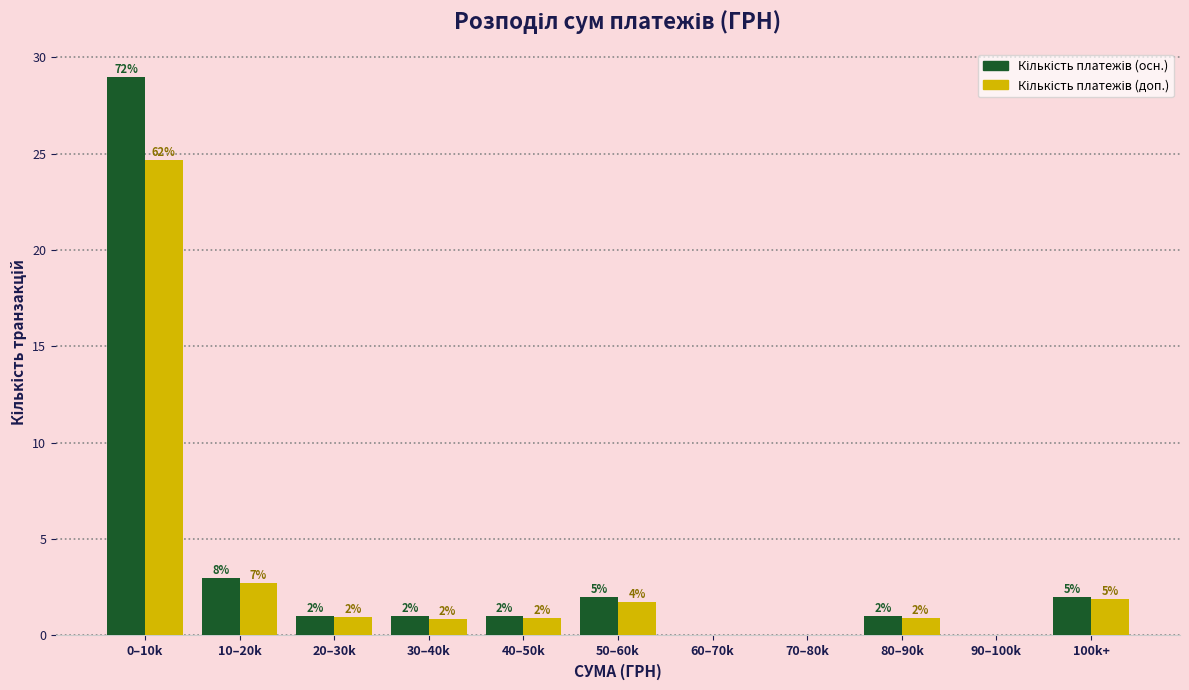

Which category has the highest value across all series?

0–10k